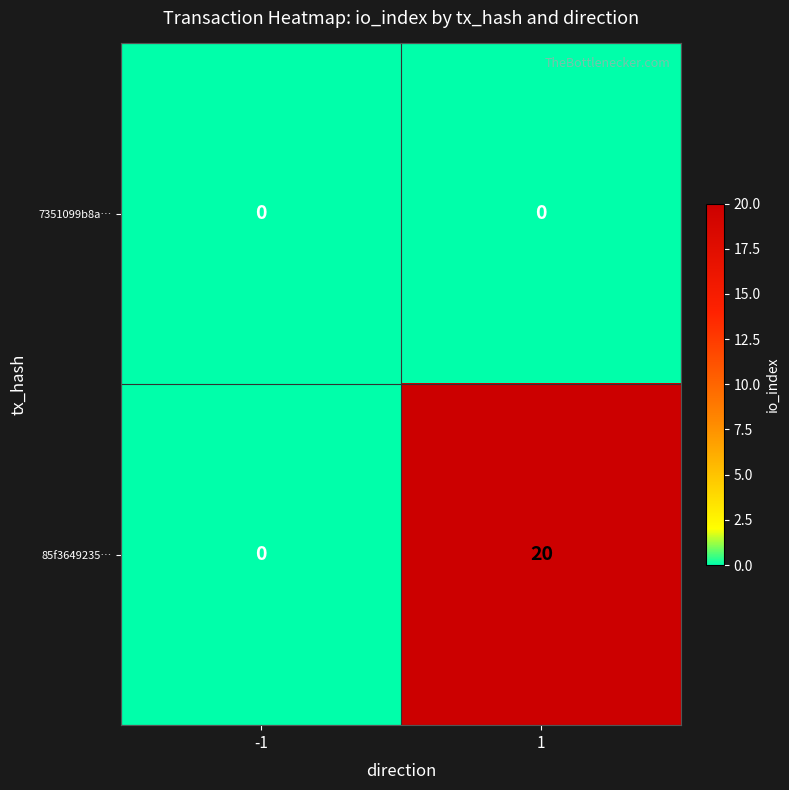

Reading right to left, extract all data points from this chart.

7351099b8a…: 0	0
85f3649235…: 20	0